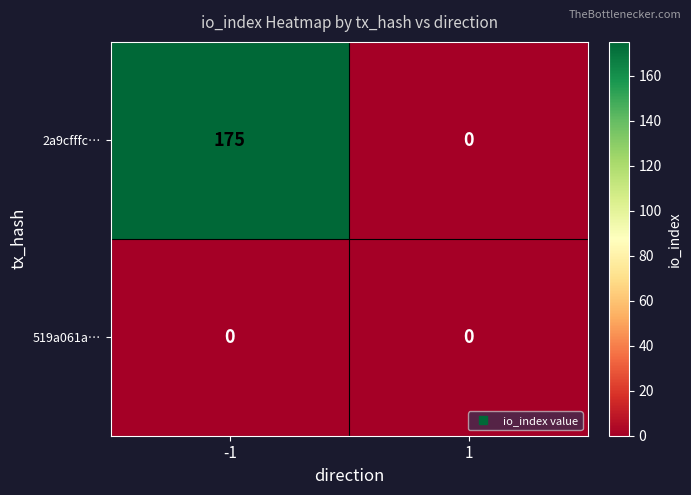

At which category is the sum across all series the highest?

-1